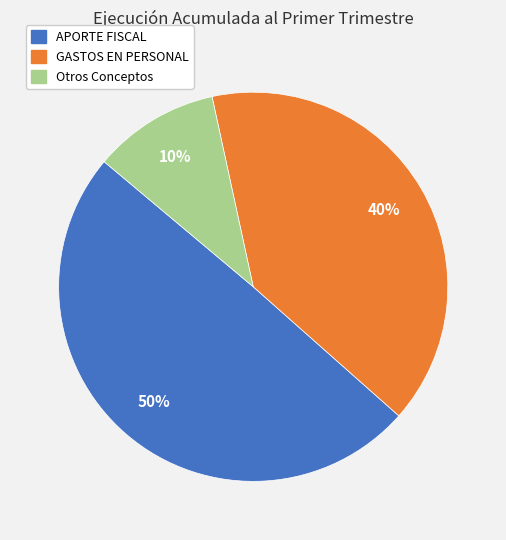

Does APORTE FISCAL represent more than half of the total?

No